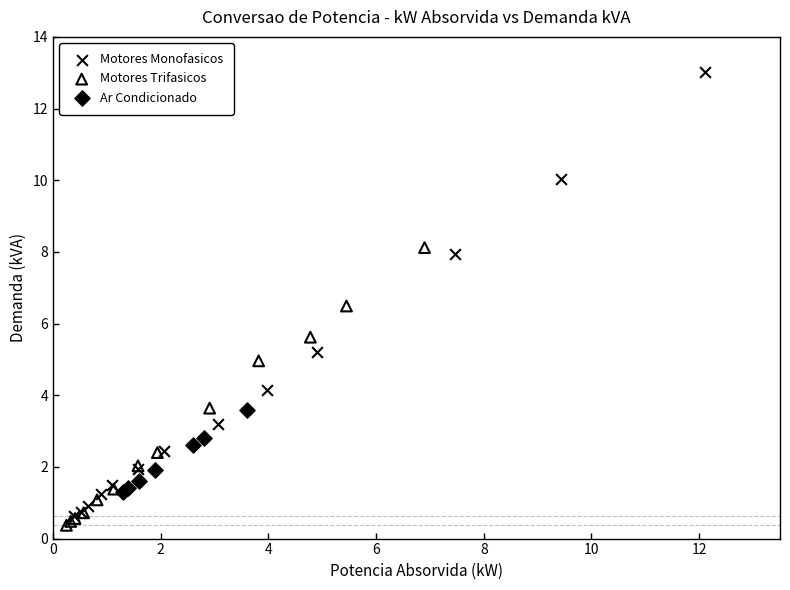

Which series contains the highest Y value?

Motores Monofasicos